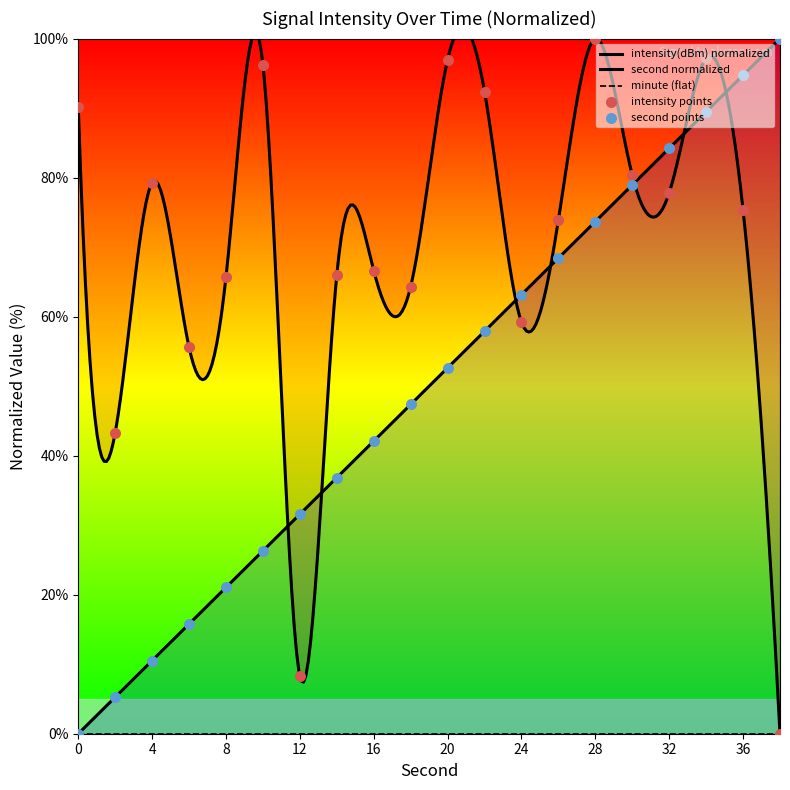

Which series reaches the minimum Y coordinate?

second